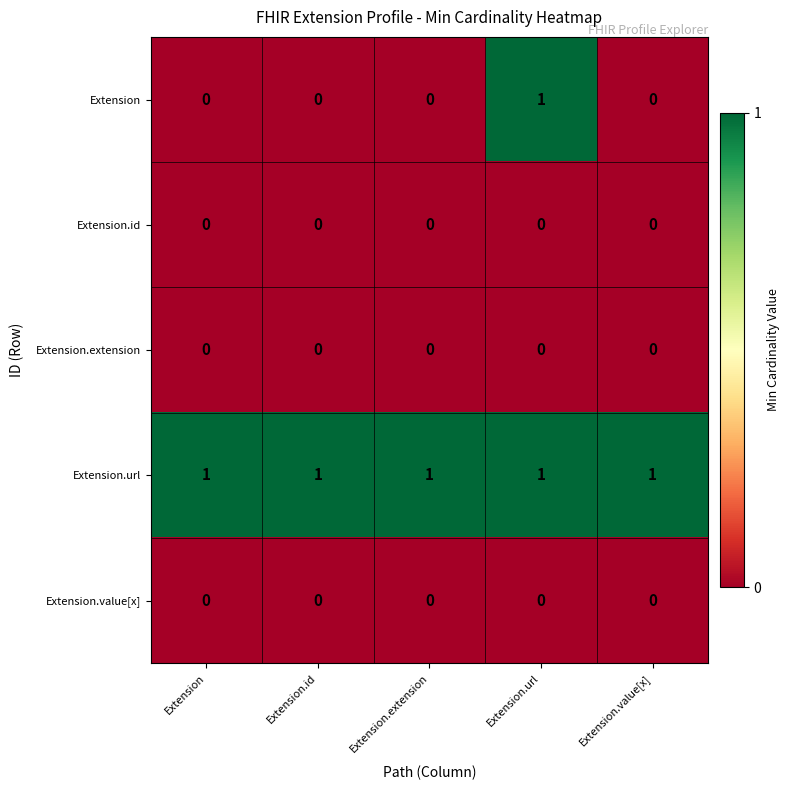

What is the maximum value shown in the chart?

1